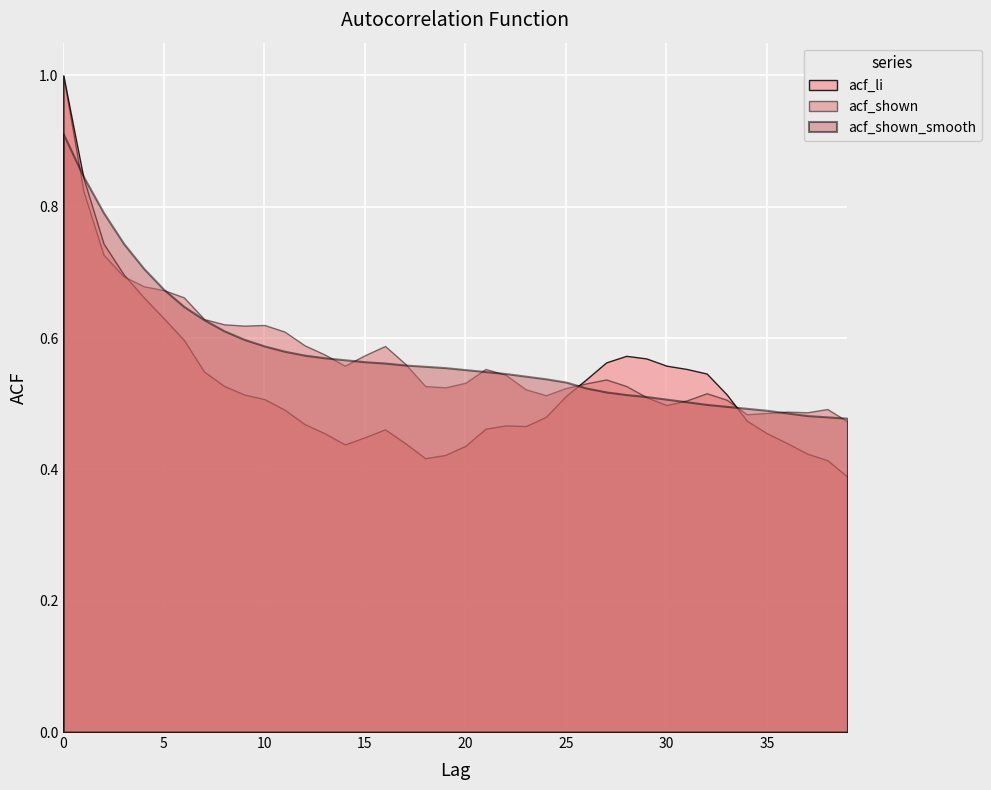

Which category has the lowest value in the acf_shown series?

39